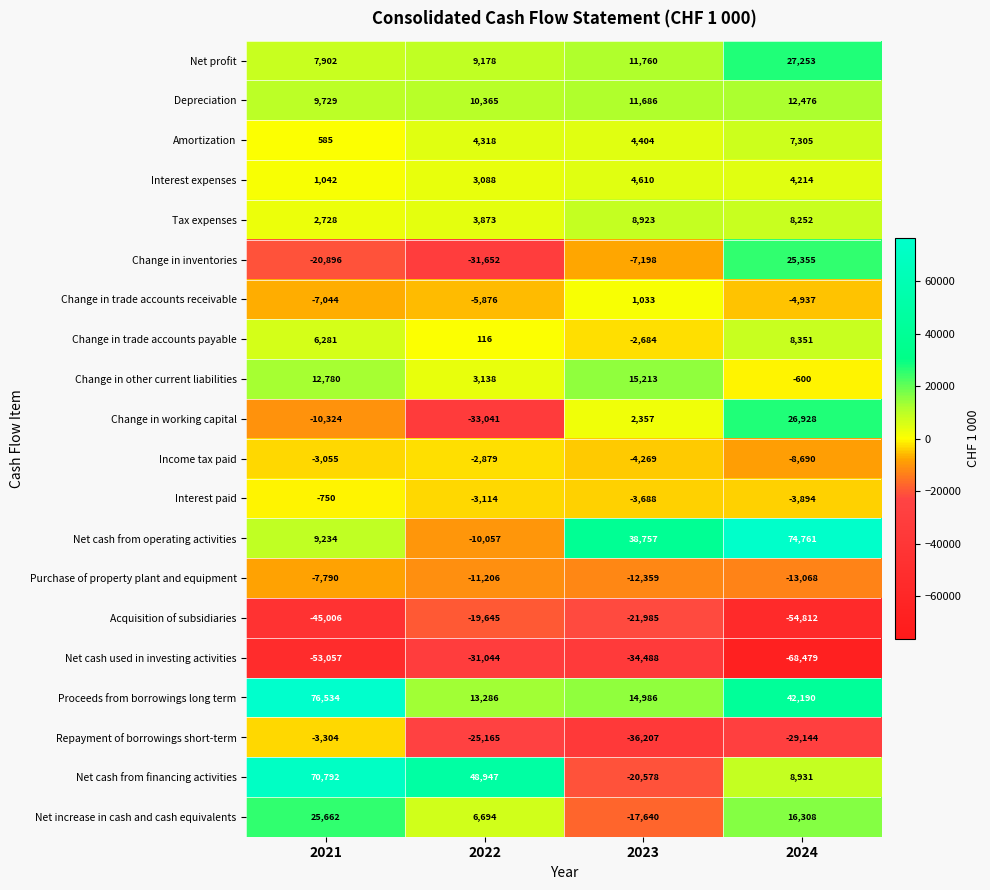

What is the highest value of the Purchase of property plant and equipment series?

-7790